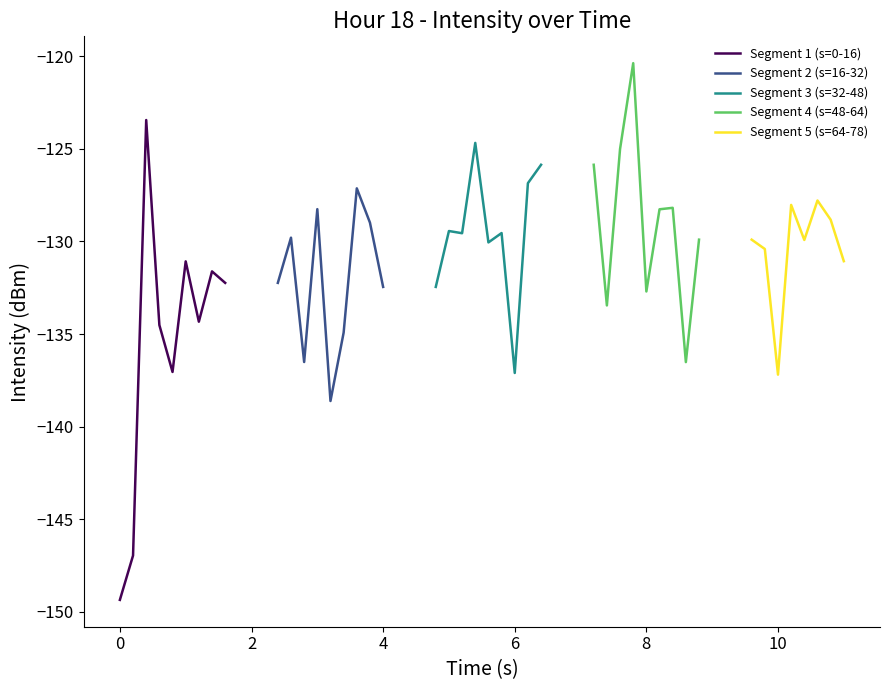

What is the difference between the maximum and second lowest values?

26.6